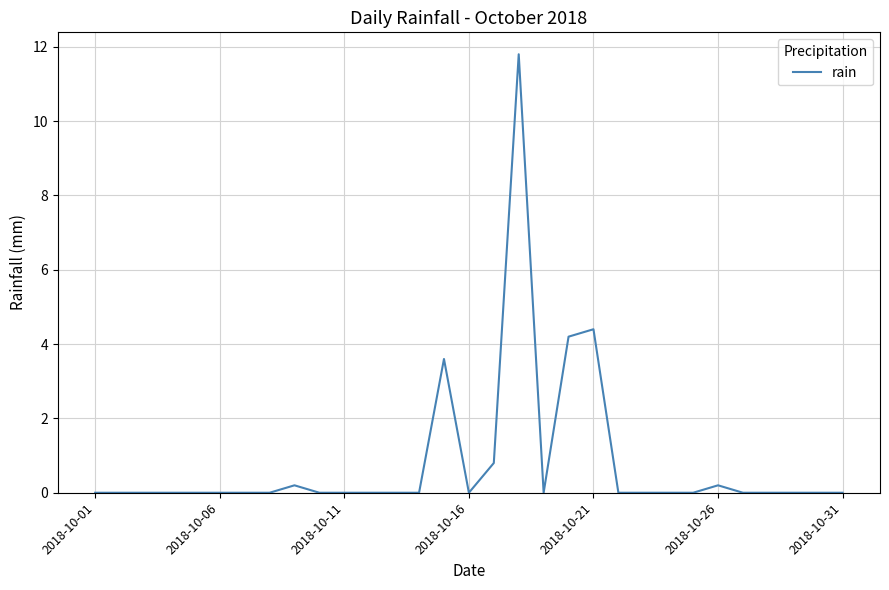

What is the maximum value shown in the chart?

11.8